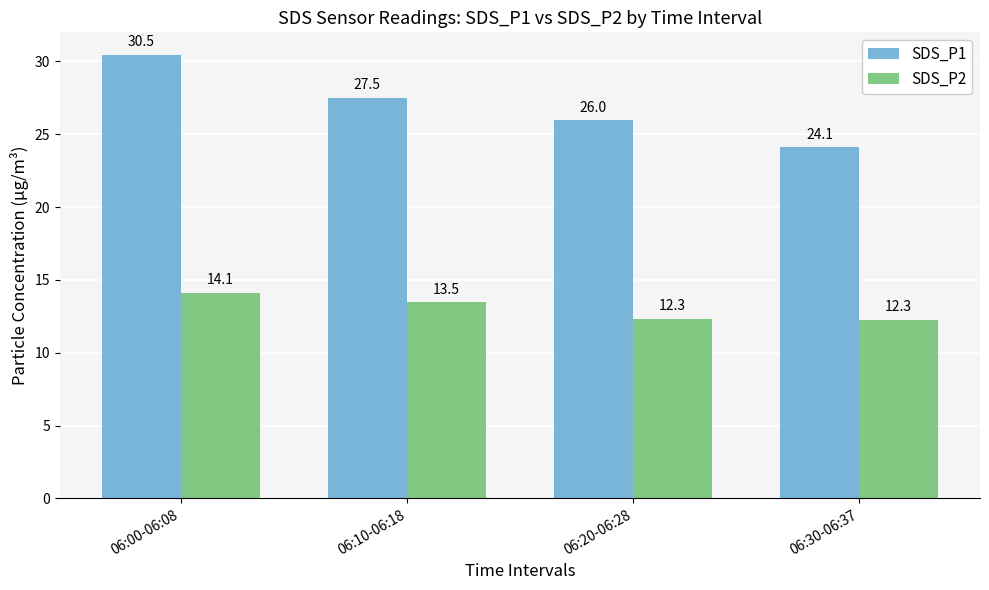

What position from the left is 06:10-06:18?

2